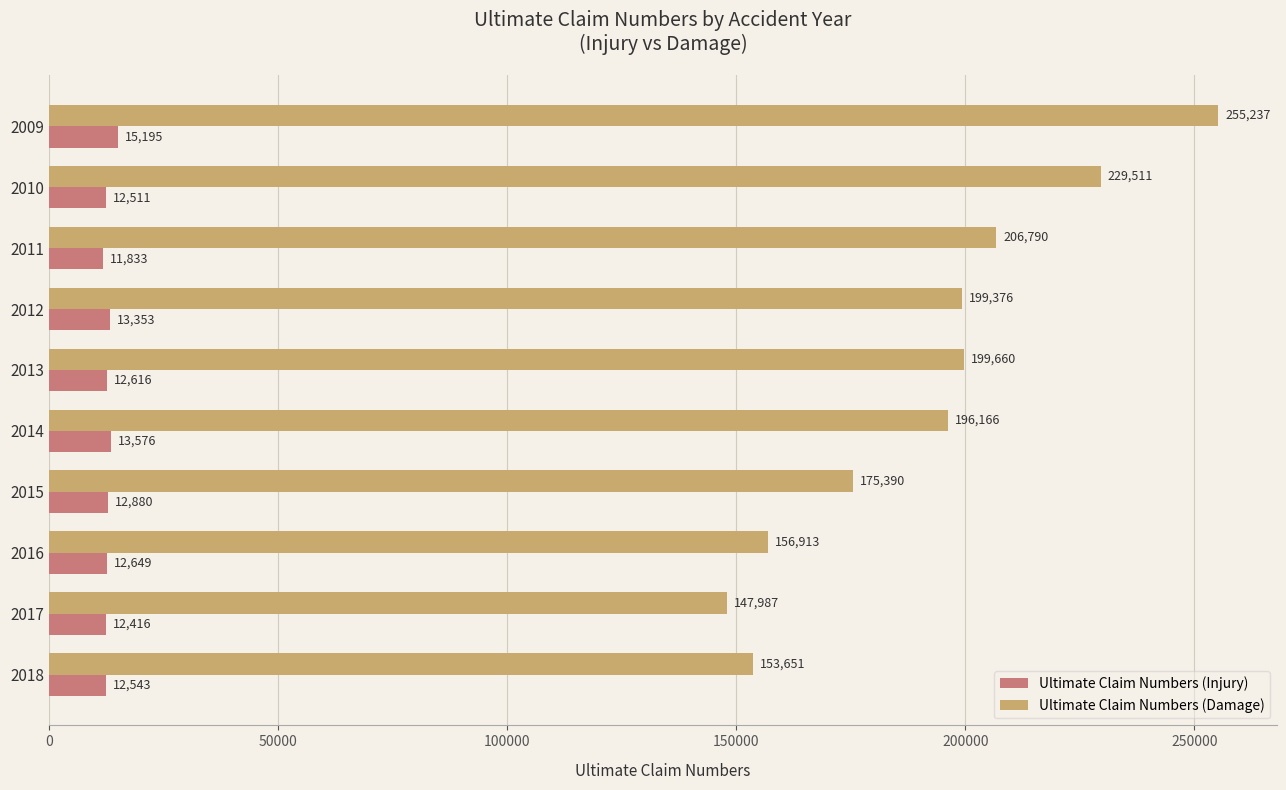

Which series has the widest spread of values?

Ultimate Claim Numbers (Damage)